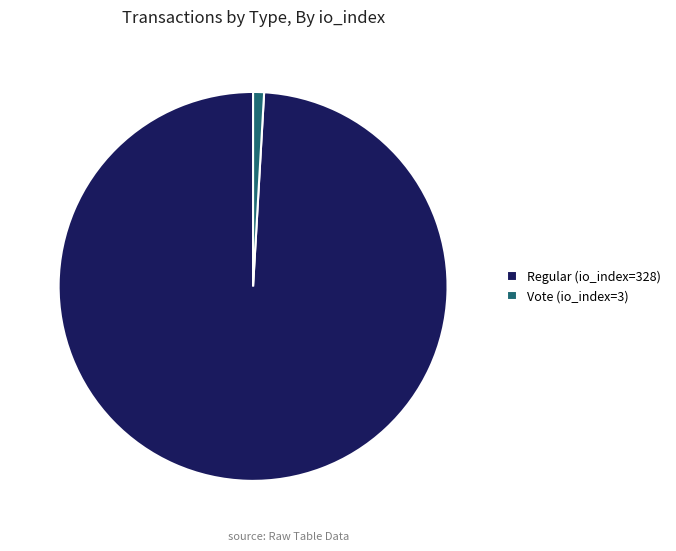

Is Vote (io_index=3) the majority of the pie?

No